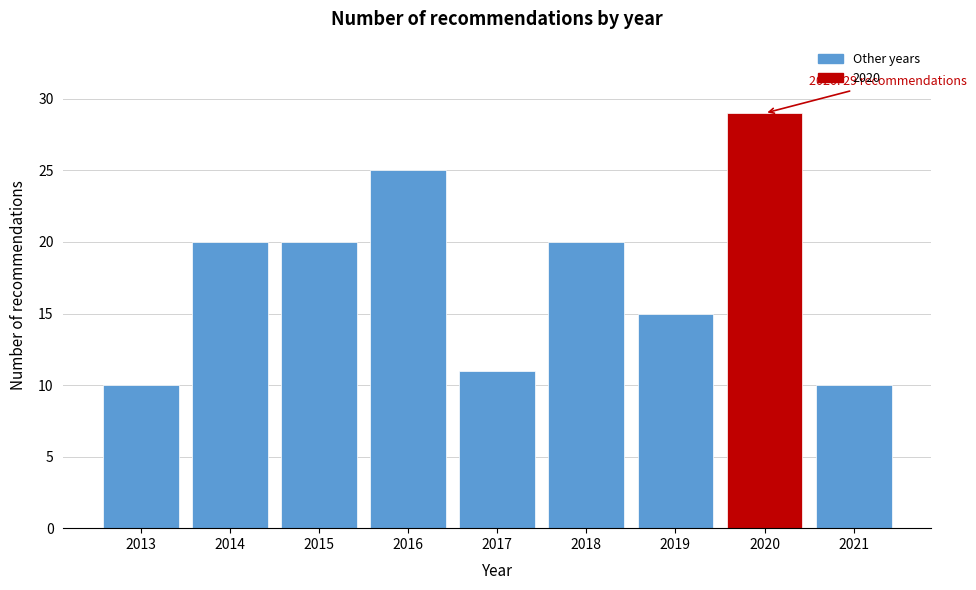

Reading left to right, list all the values displayed in this chart.

10	20	20	25	11	20	15	29	10